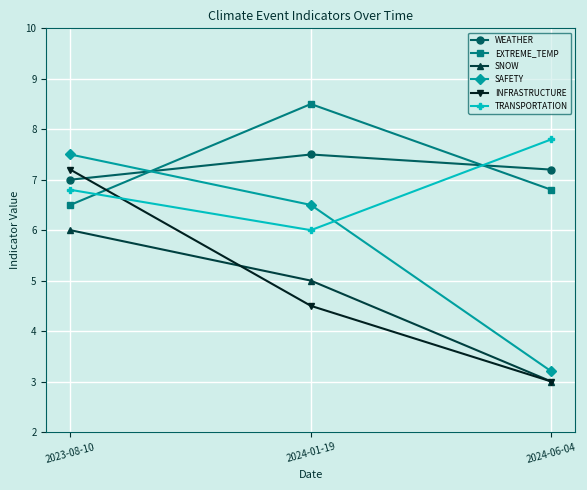

At 2024-01-19, list the series in order from smallest to largest.

INFRASTRUCTURE, SNOW, TRANSPORTATION, SAFETY, WEATHER, EXTREME_TEMP